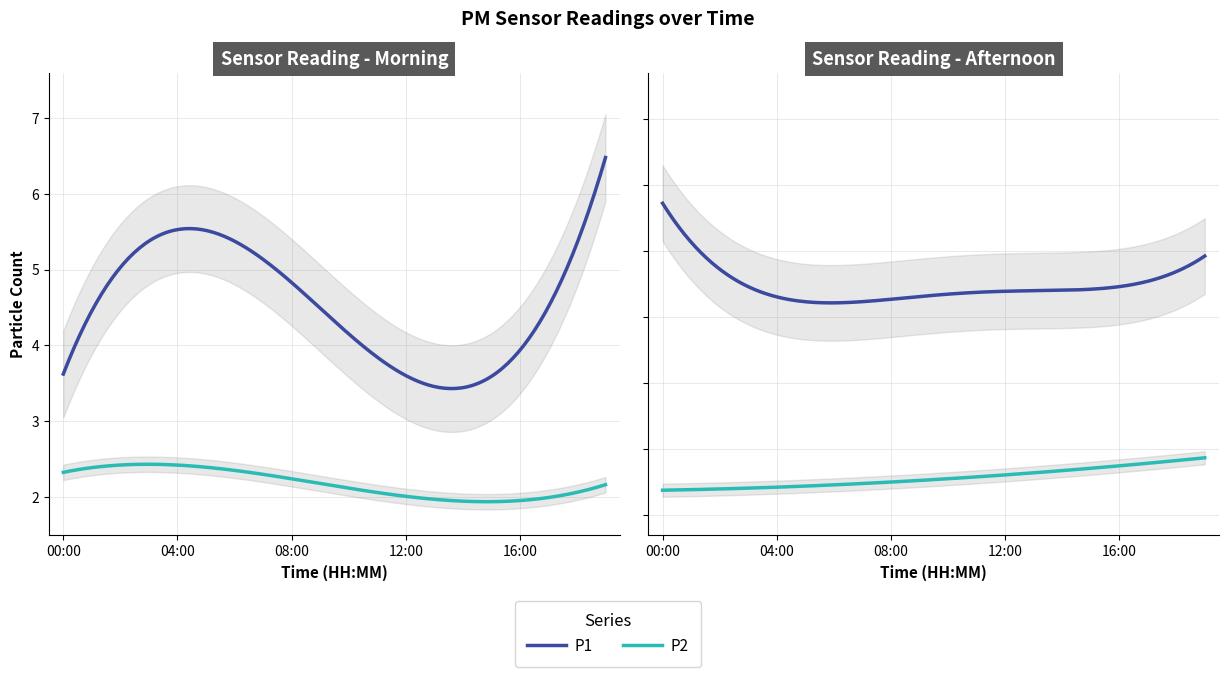

What position from the left is 02:00?

3